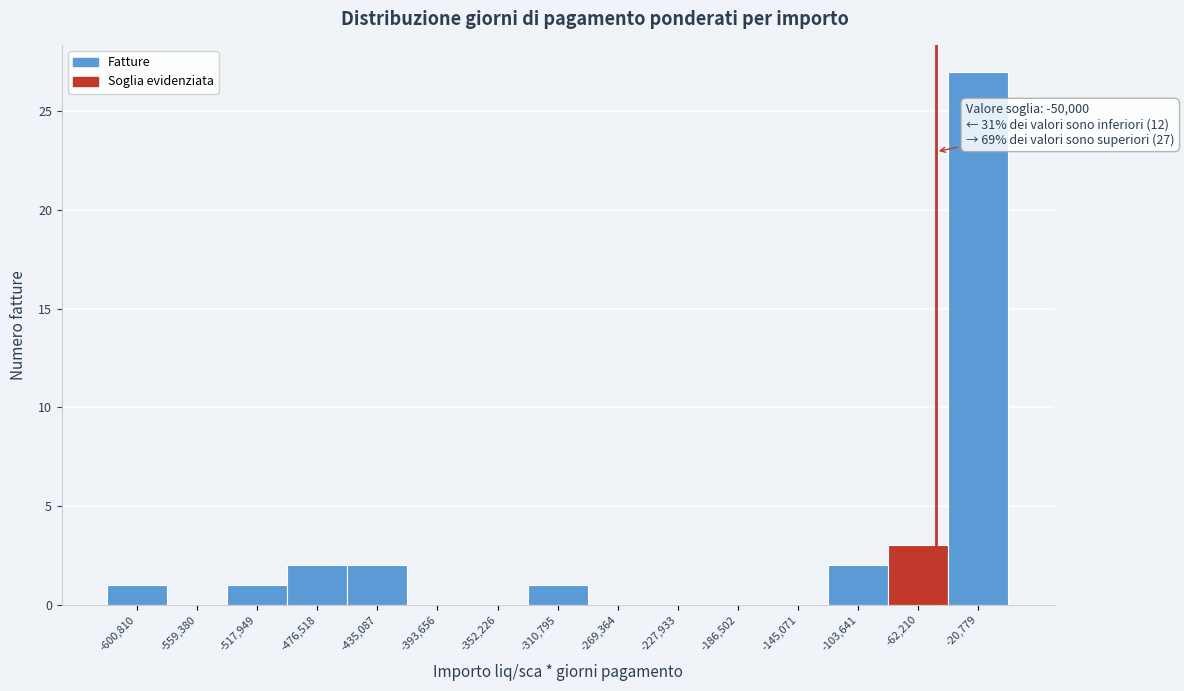

Over which range of the x-axis is the bar tallest?

-40000 to 0